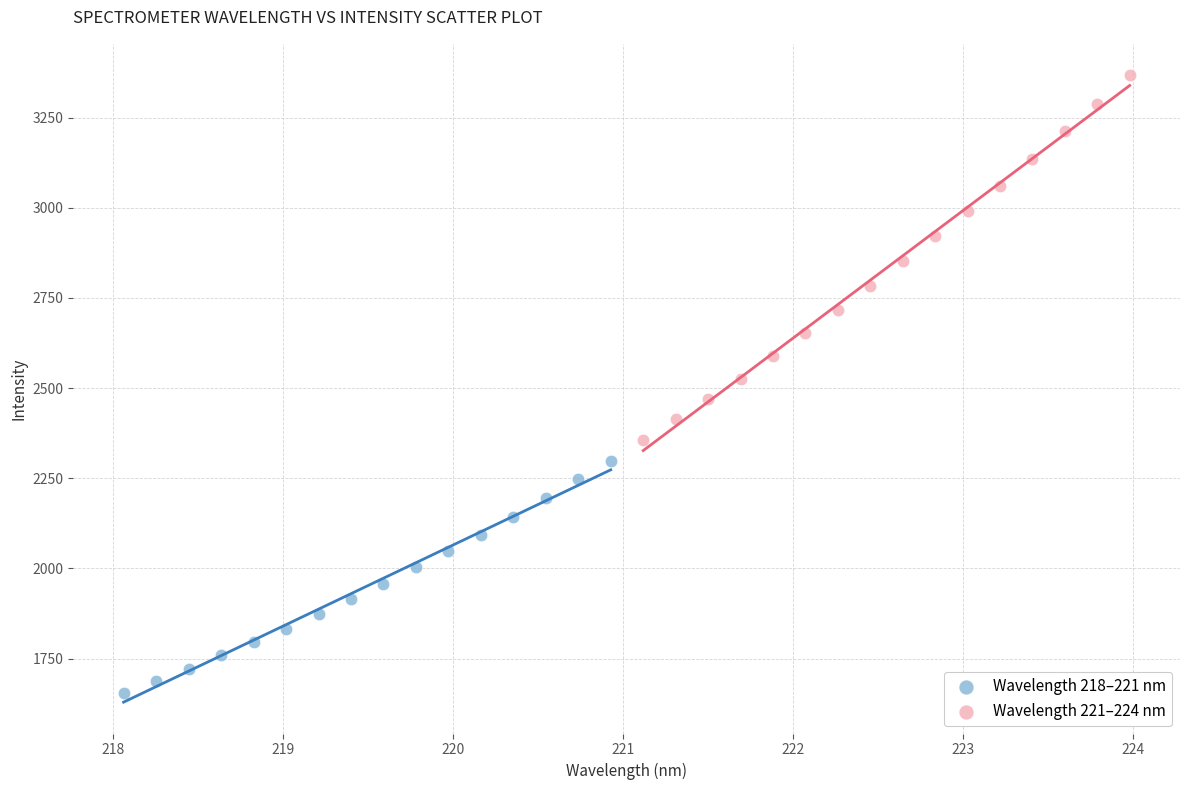

Which series reaches the maximum Y coordinate?

Wavelength 221–224 nm